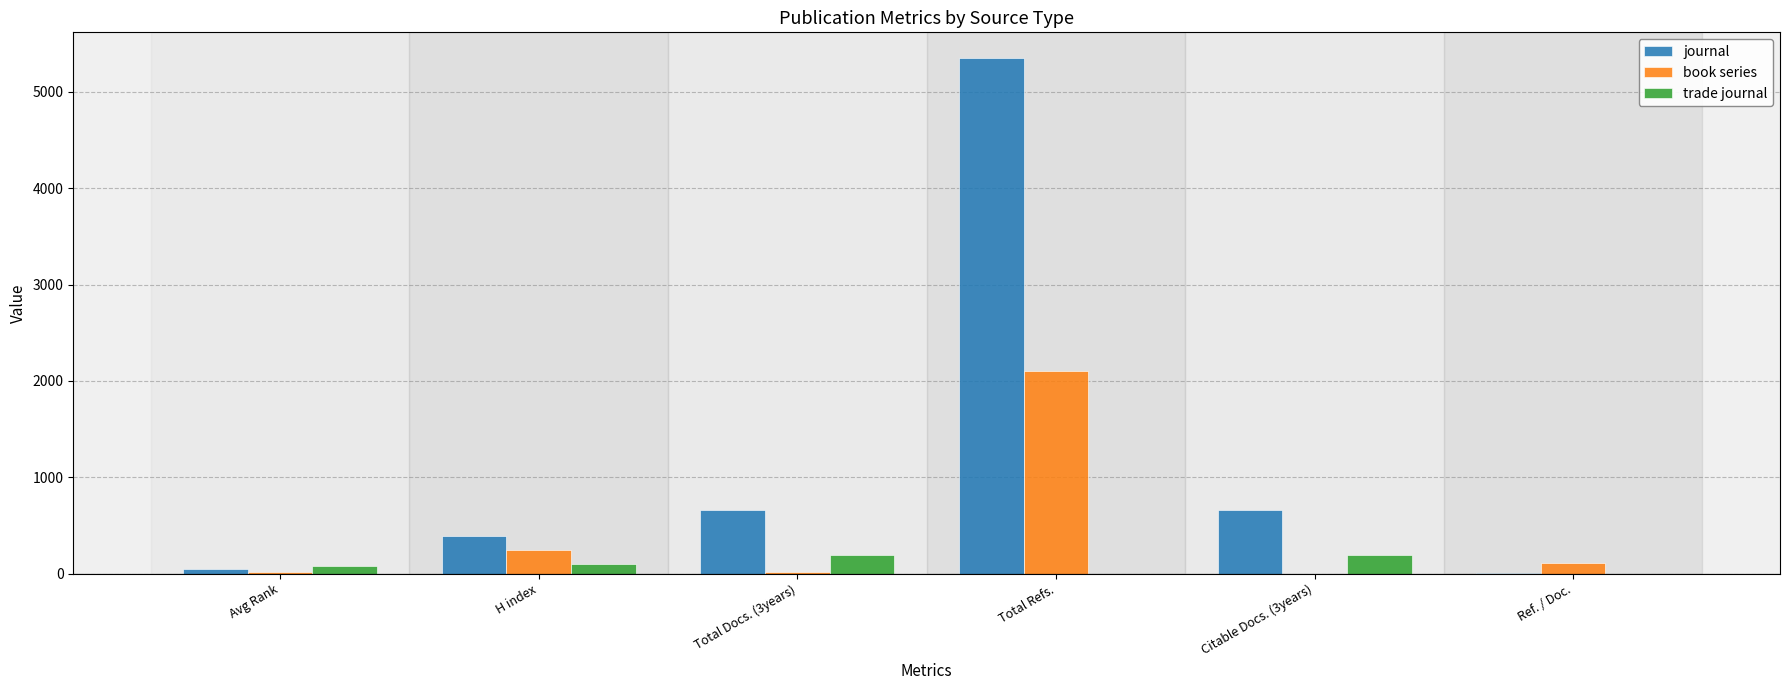

Is the value of trade journal at H index greater than the value of journal at Citable Docs. (3years)?

No